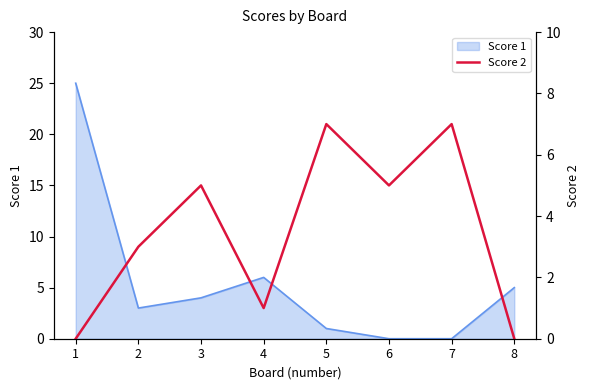

The Score 1 series shows 3 at 2. True or false?

True